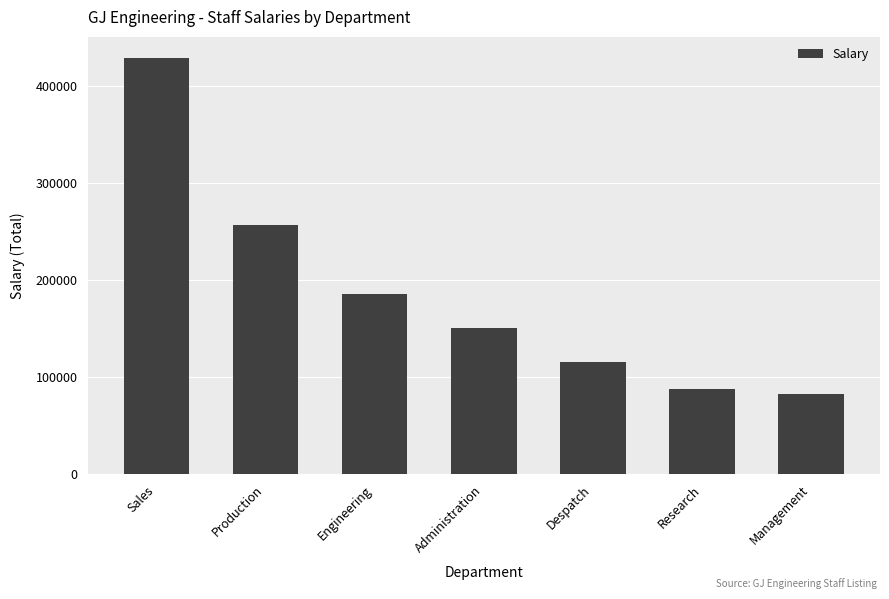

What is the label of the 5th bar from the right?

Engineering